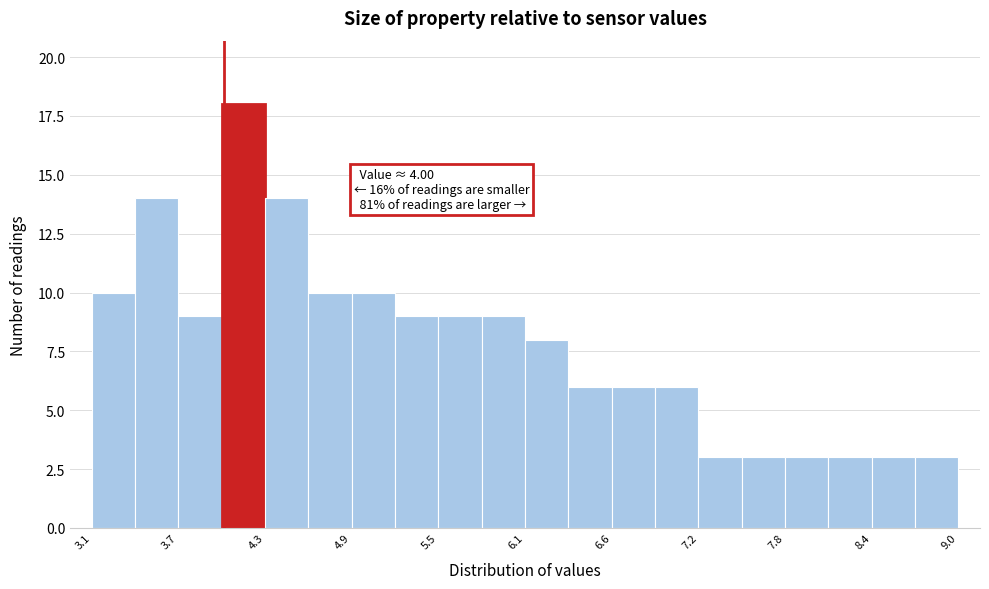

Read against the x-axis, roughly where is the centre of the tallest bar?

4.1